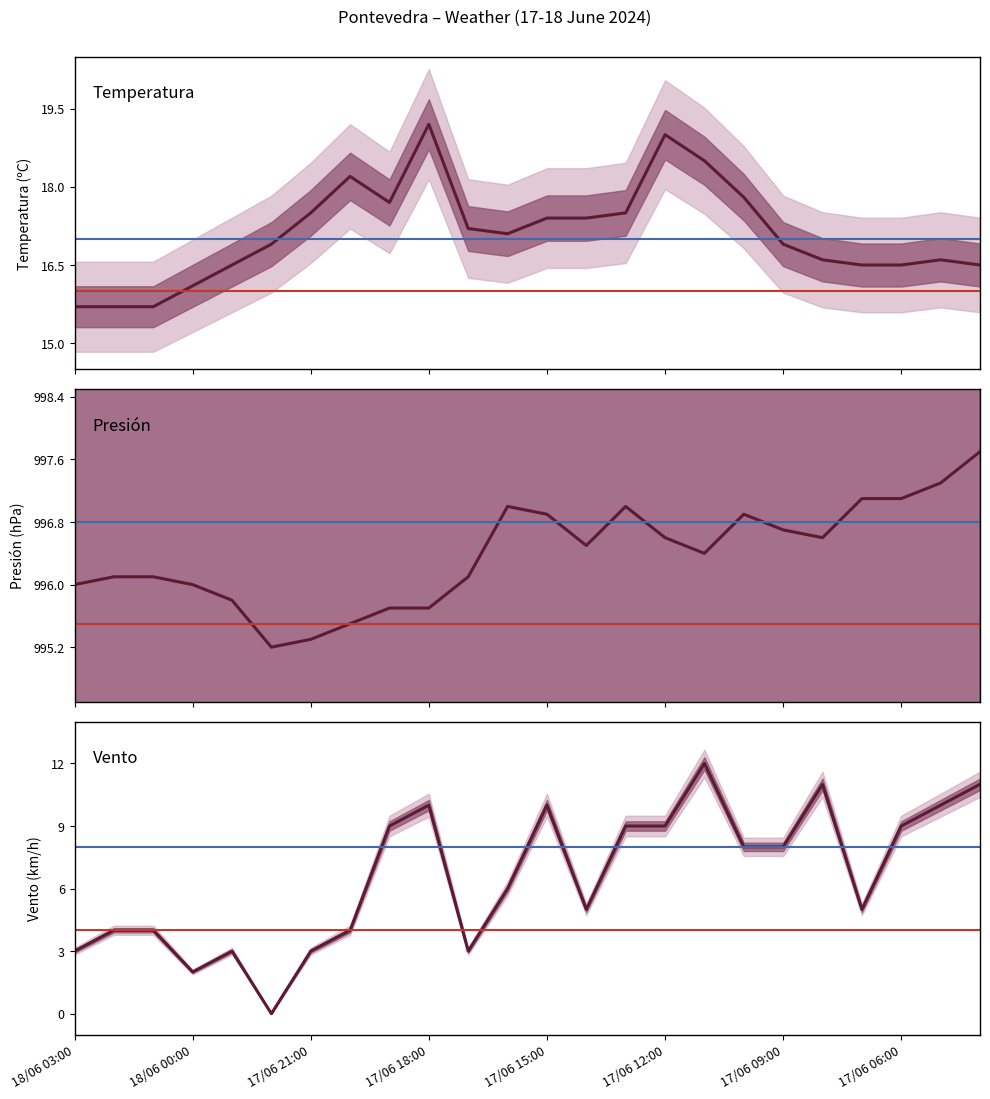

What is the spread (max minus min) of values at 19?

985.6